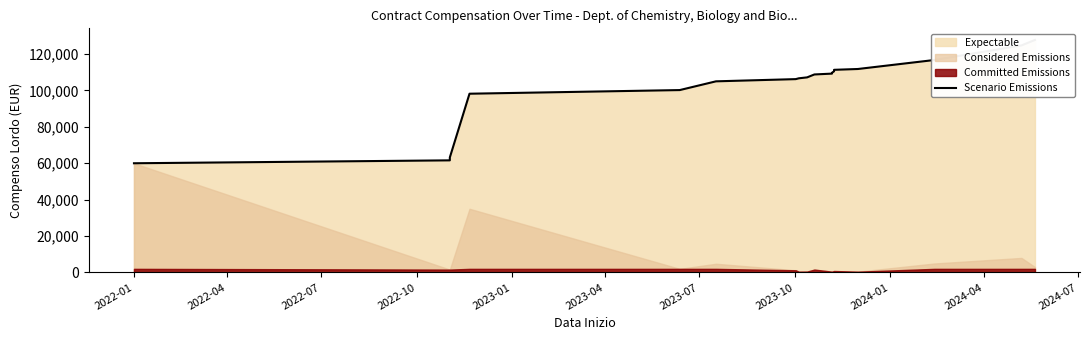

What is the difference between the second highest and second lowest values?

63124.5